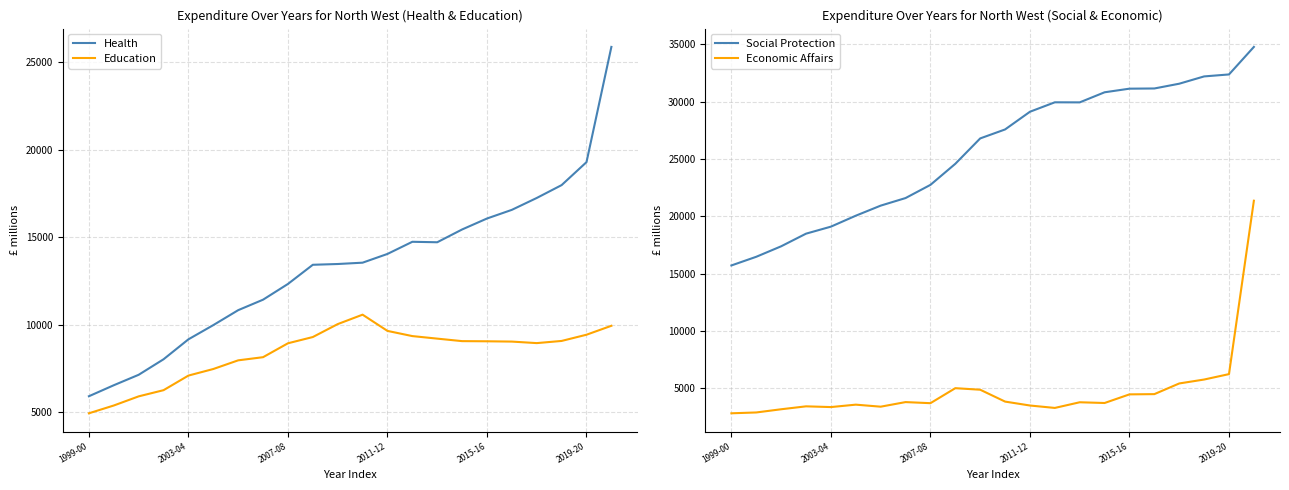

How many series are shown in this chart?

4